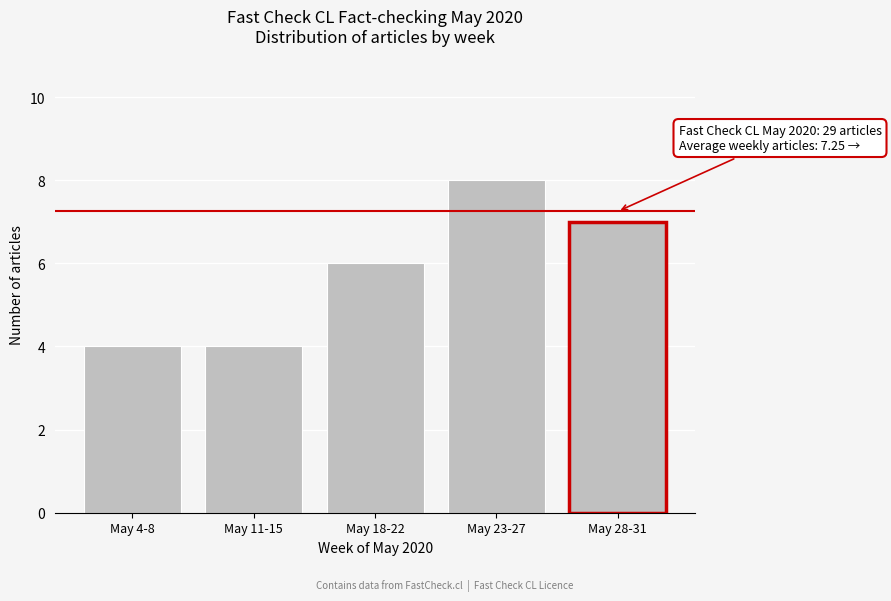

Reading right to left, list all the values displayed in this chart.

7	8	6	4	4